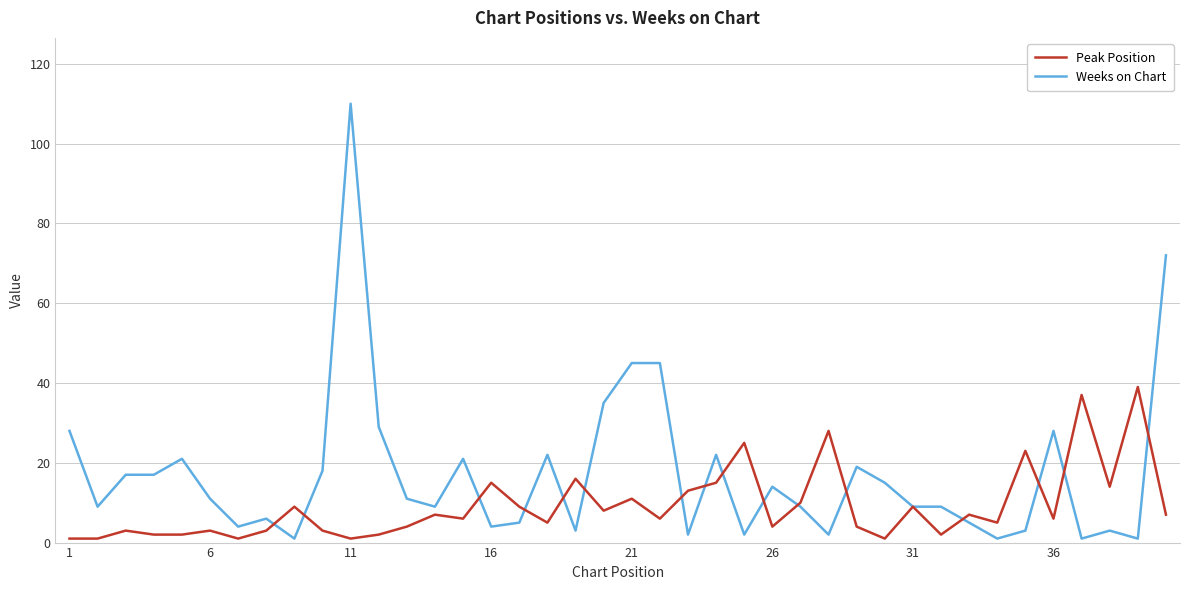

What is the difference between the maximum and minimum values in the Weeks on Chart series?

109